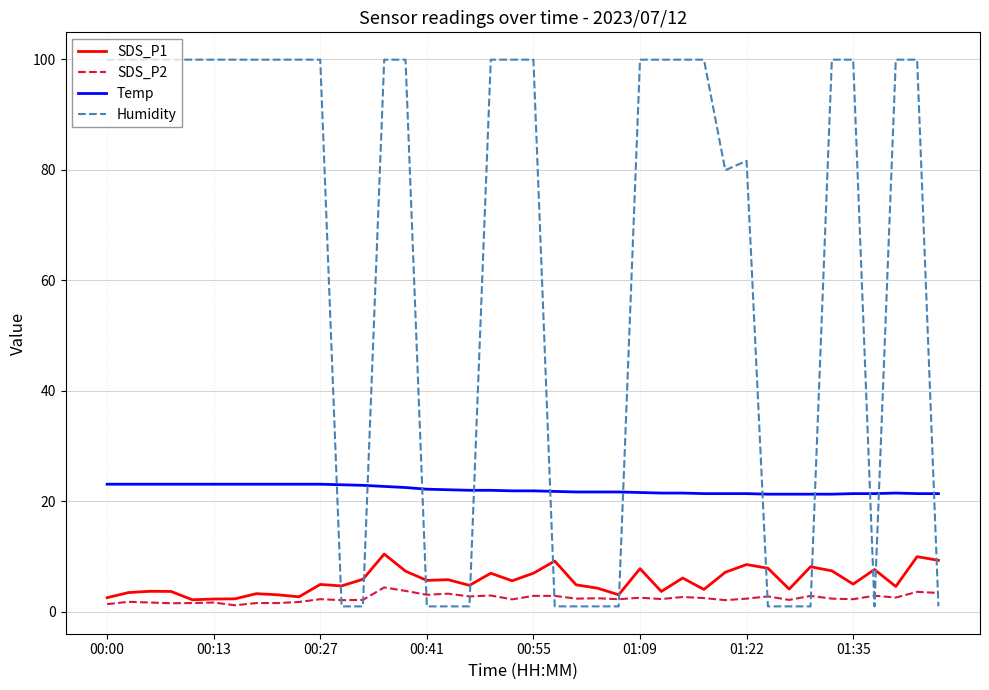

Which series has the widest spread of values?

Humidity